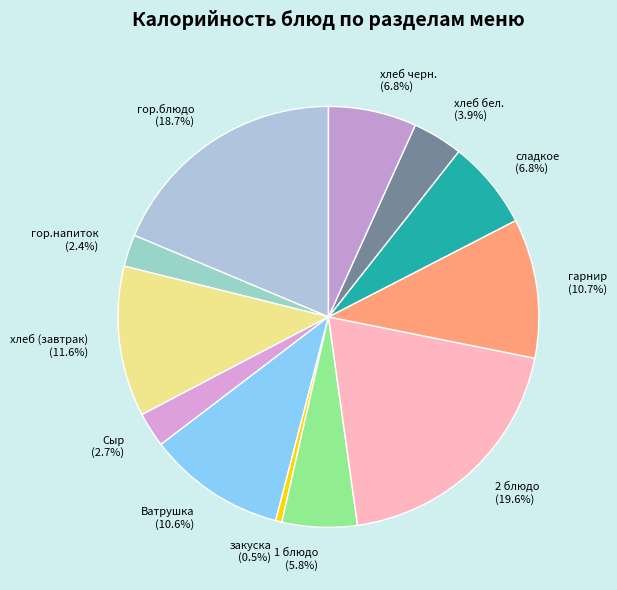

To the nearest percent, what percentage of the pie is 2 блюдо?

20%